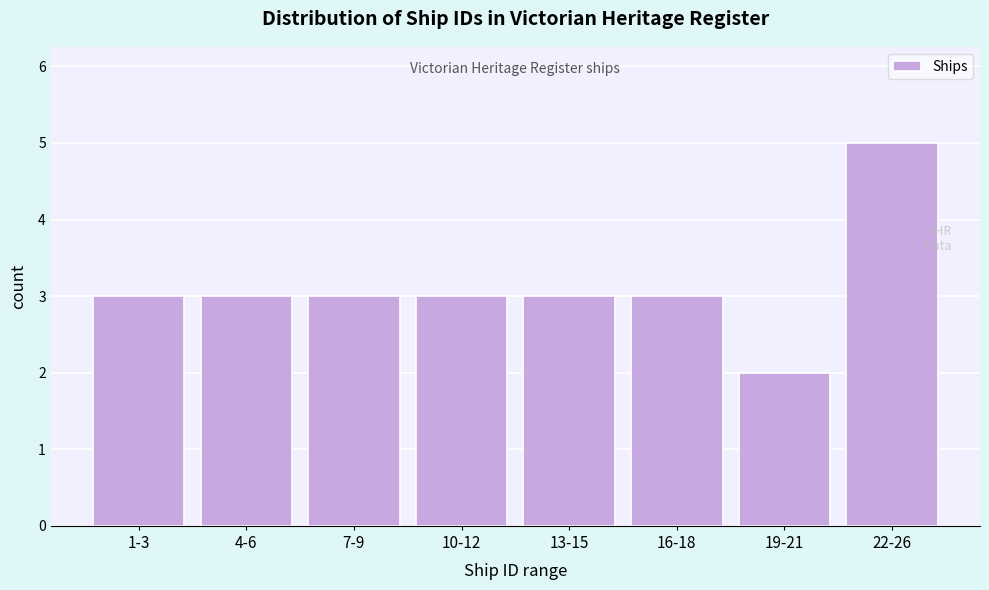

Reading left to right, extract all data points from this chart.

3	3	3	3	3	3	2	5